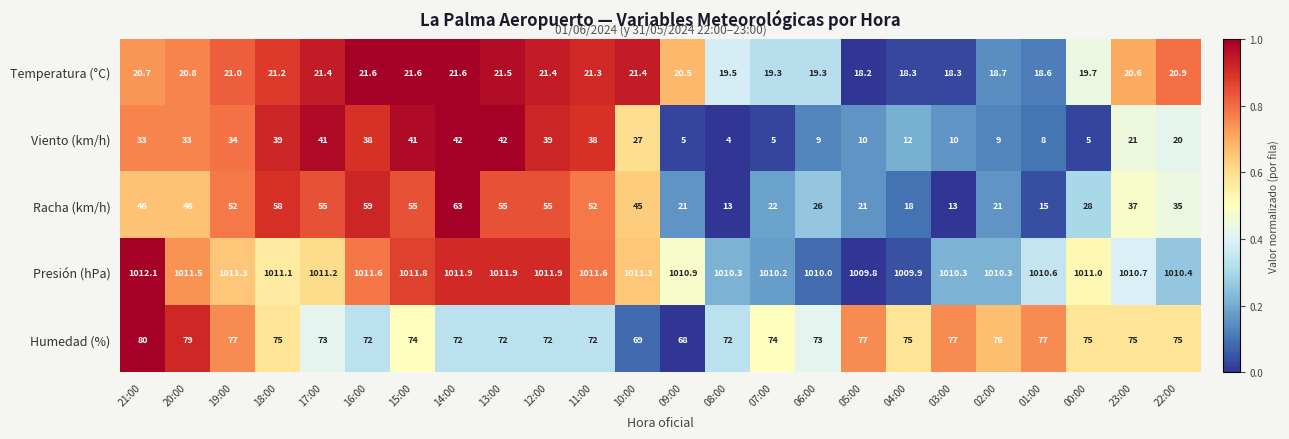

The Viento (km/h) series shows 24.8 at 11:00. True or false?

False